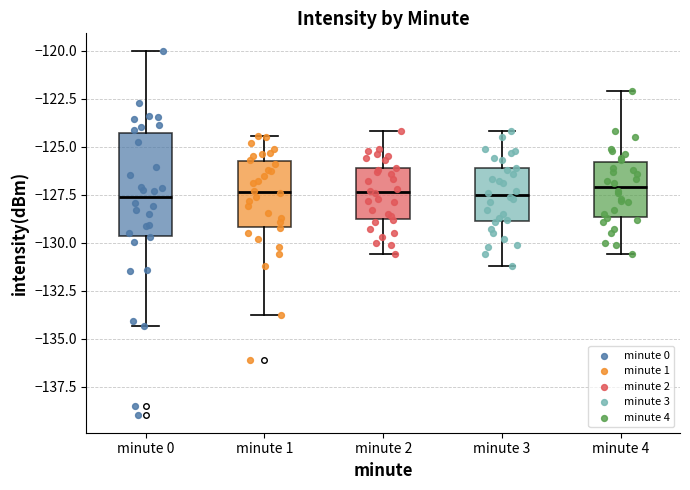

Reading left to right, transcribe this box plot: for each box, give where its median line is, the range the box spans, and where its two whiskers end, as read against the y-axis. The values are not printed on the chart, so give them approximately, as read against the axis.

minute 0: median -127.5, box -129.5 to -124.5, whiskers -134.5 to -120.0
minute 1: median -127.5, box -129.0 to -126.0, whiskers -134.0 to -124.5
minute 2: median -127.5, box -128.5 to -126.0, whiskers -130.5 to -124.0
minute 3: median -127.5, box -129.0 to -126.0, whiskers -131.0 to -124.0
minute 4: median -127.0, box -128.5 to -126.0, whiskers -130.5 to -122.0